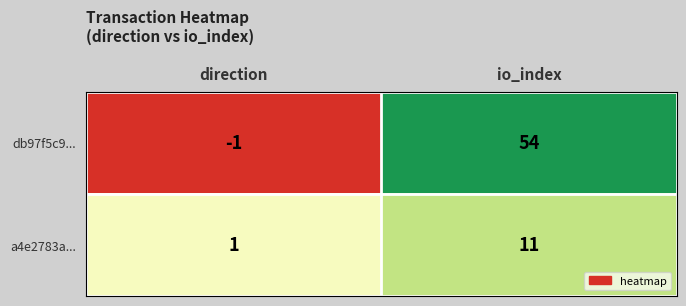

Rank the series at direction from lowest to highest value.

db97f5c9..., a4e2783a...